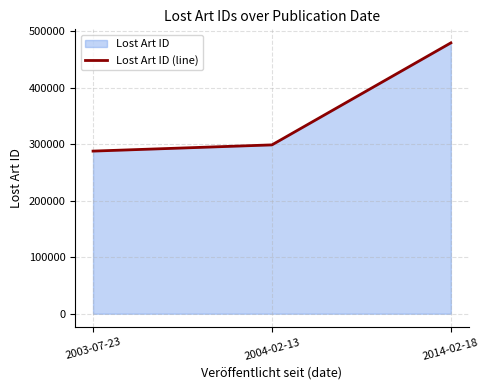

Reading left to right, extract all data points from this chart.

2003-07-23=287595	2004-02-13=298586	2014-02-18=478971